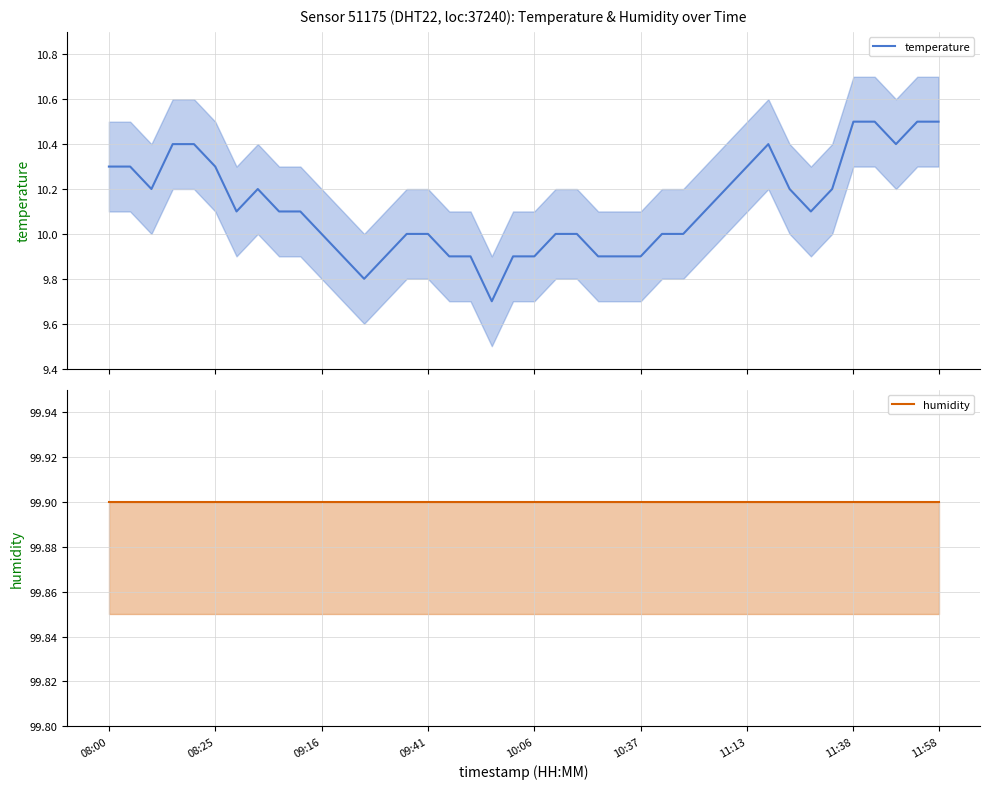

Is the value of humidity at 12 greater than the value of temperature at 26?

Yes